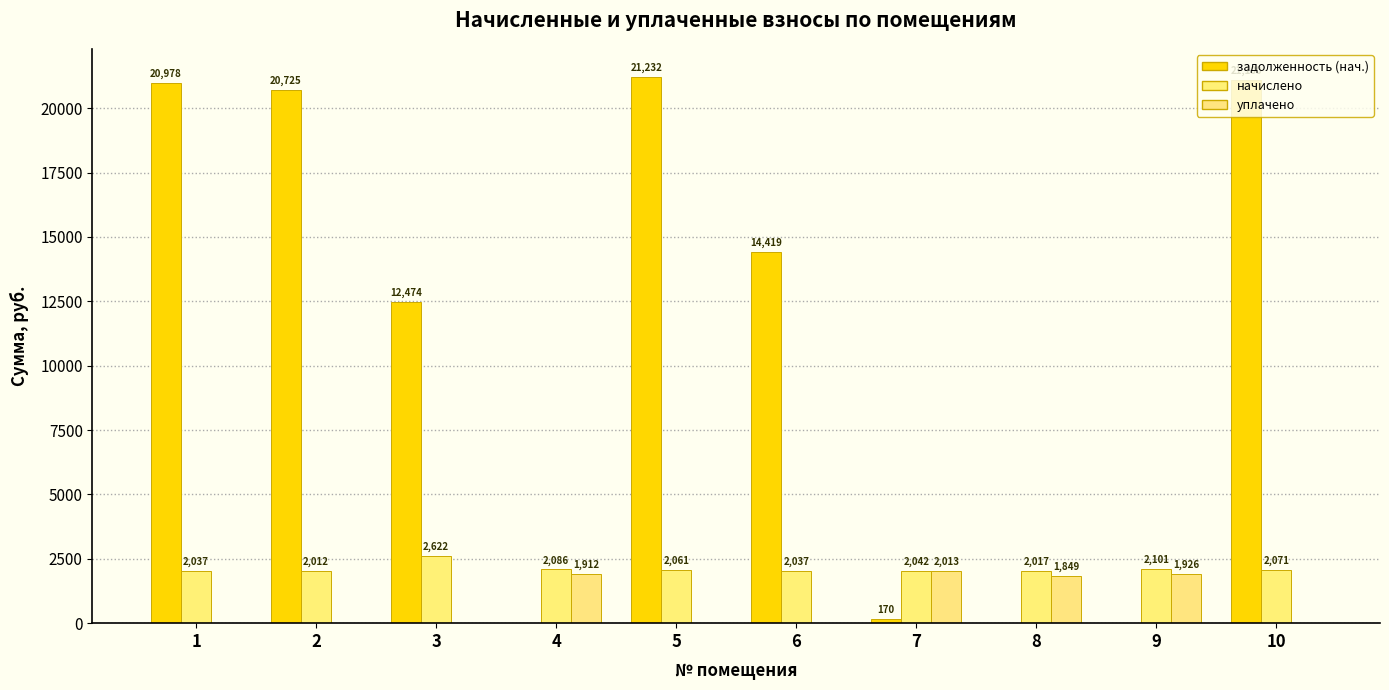

What is the difference between the highest and lowest values at 6?

14419.3